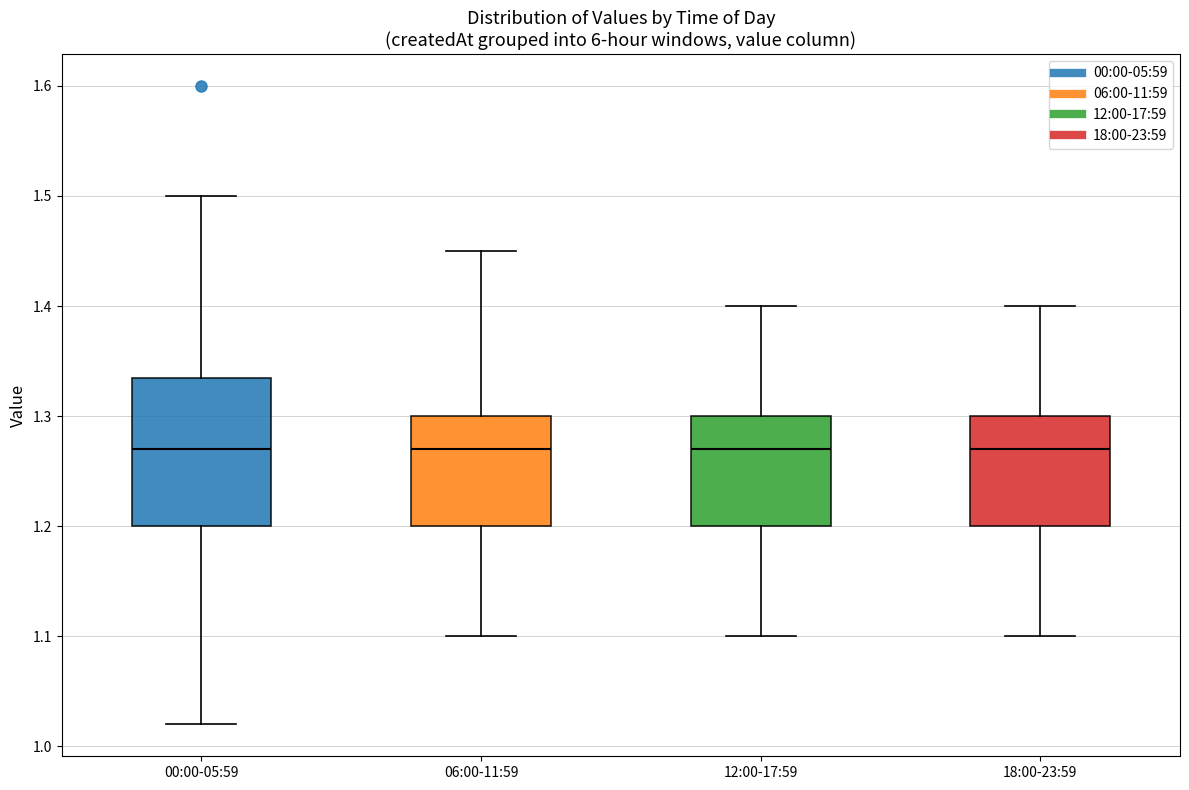

Reading left to right, read every box against the y-axis: the position of its median line, the range the box covers, and the ends of its whiskers. The values are not printed on the chart, so give them approximately, as read against the axis.

00:00-05:59: median 1.27, box 1.20 to 1.34, whiskers 1.02 to 1.50
06:00-11:59: median 1.27, box 1.20 to 1.30, whiskers 1.10 to 1.45
12:00-17:59: median 1.27, box 1.20 to 1.30, whiskers 1.10 to 1.40
18:00-23:59: median 1.27, box 1.20 to 1.30, whiskers 1.10 to 1.40